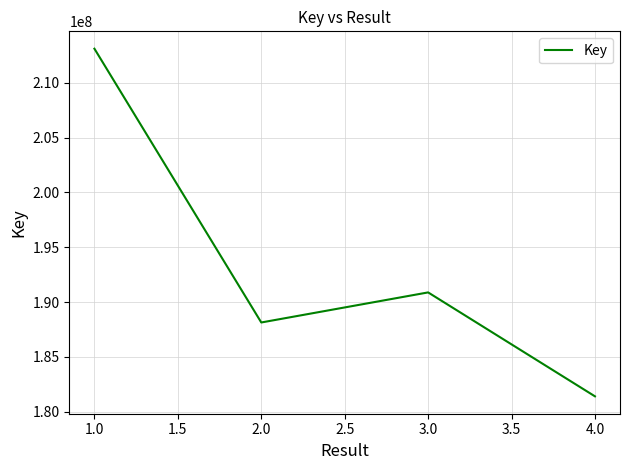

How many lines are shown in the chart?

1